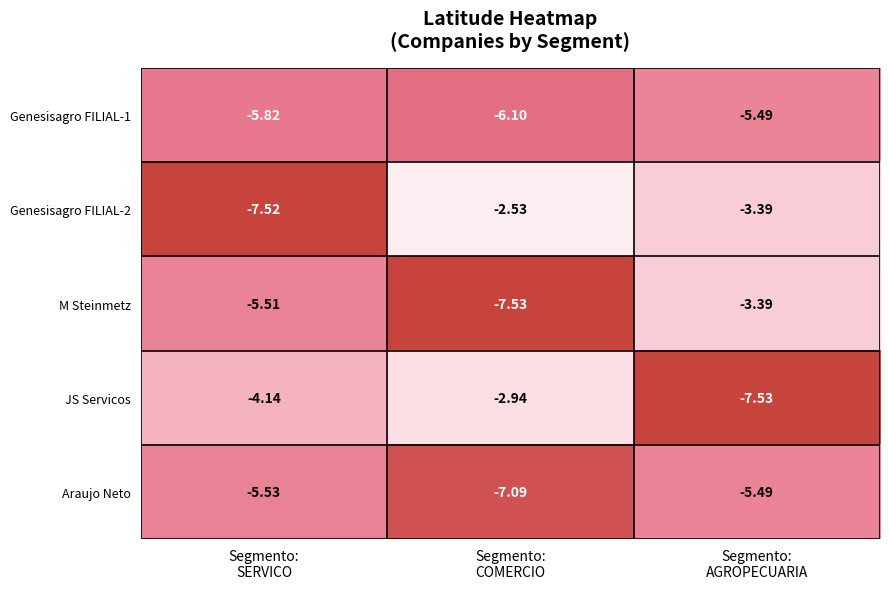

What is the difference between the highest and lowest values at Segmento:
COMERCIO?

5.0